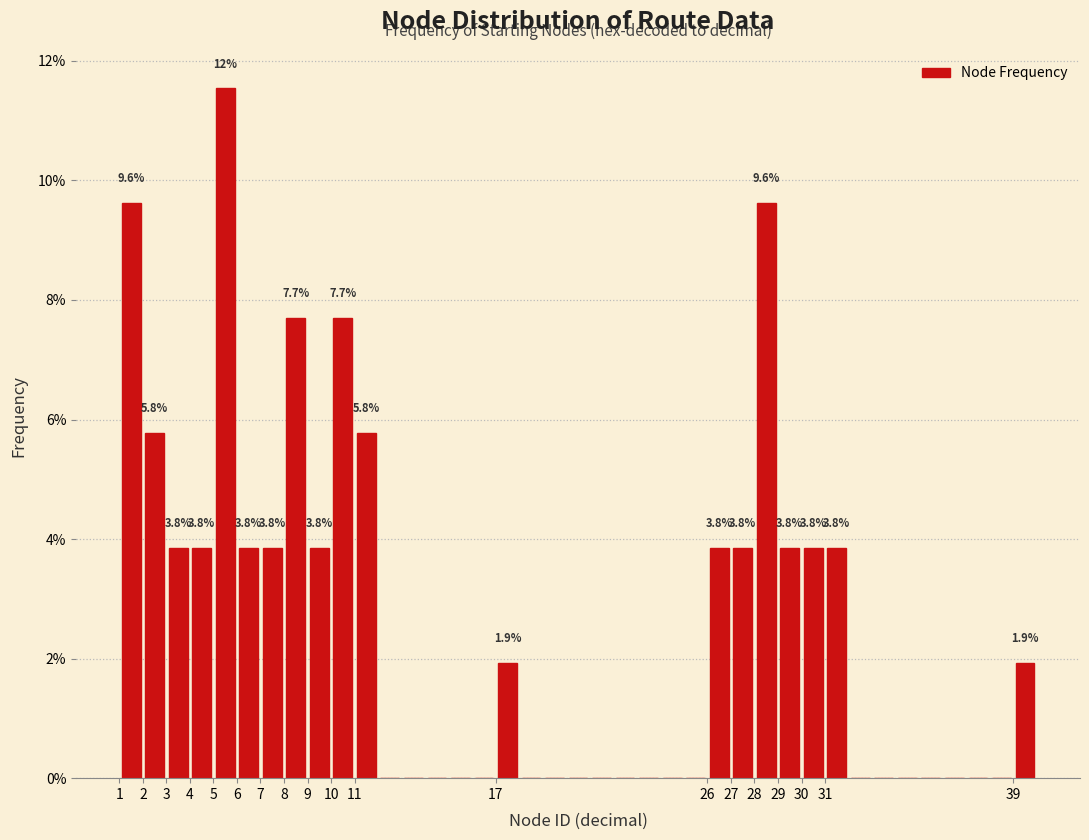

Over which range of the x-axis is the bar tallest?

5 to 6